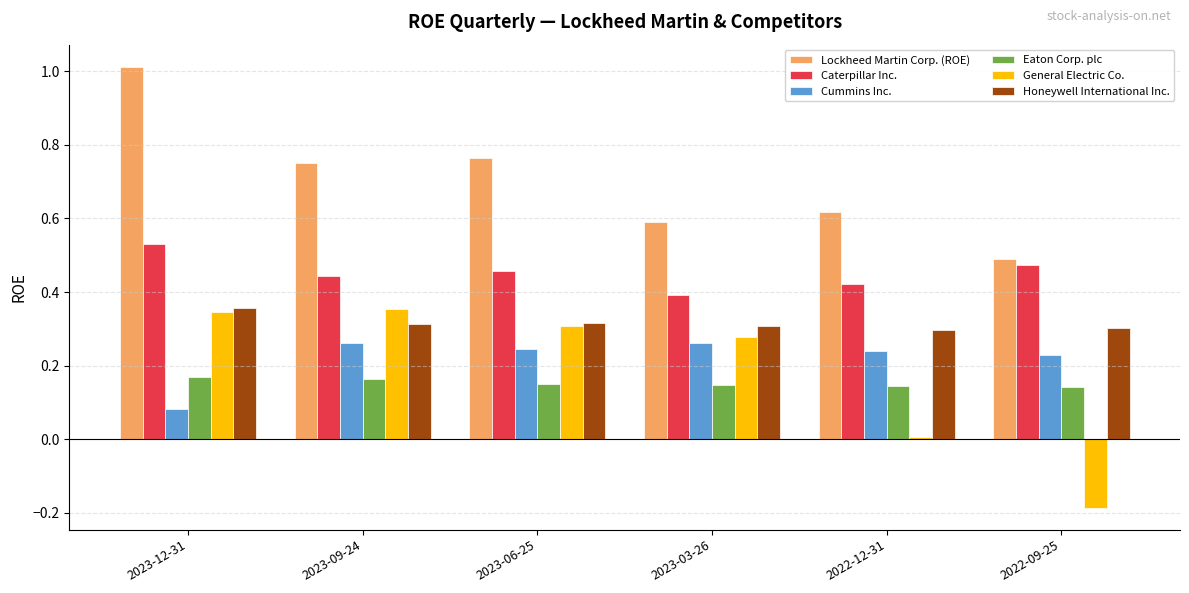

At 2022-12-31, list the series in order from smallest to largest.

General Electric Co., Eaton Corp. plc, Cummins Inc., Honeywell International Inc., Caterpillar Inc., Lockheed Martin Corp. (ROE)